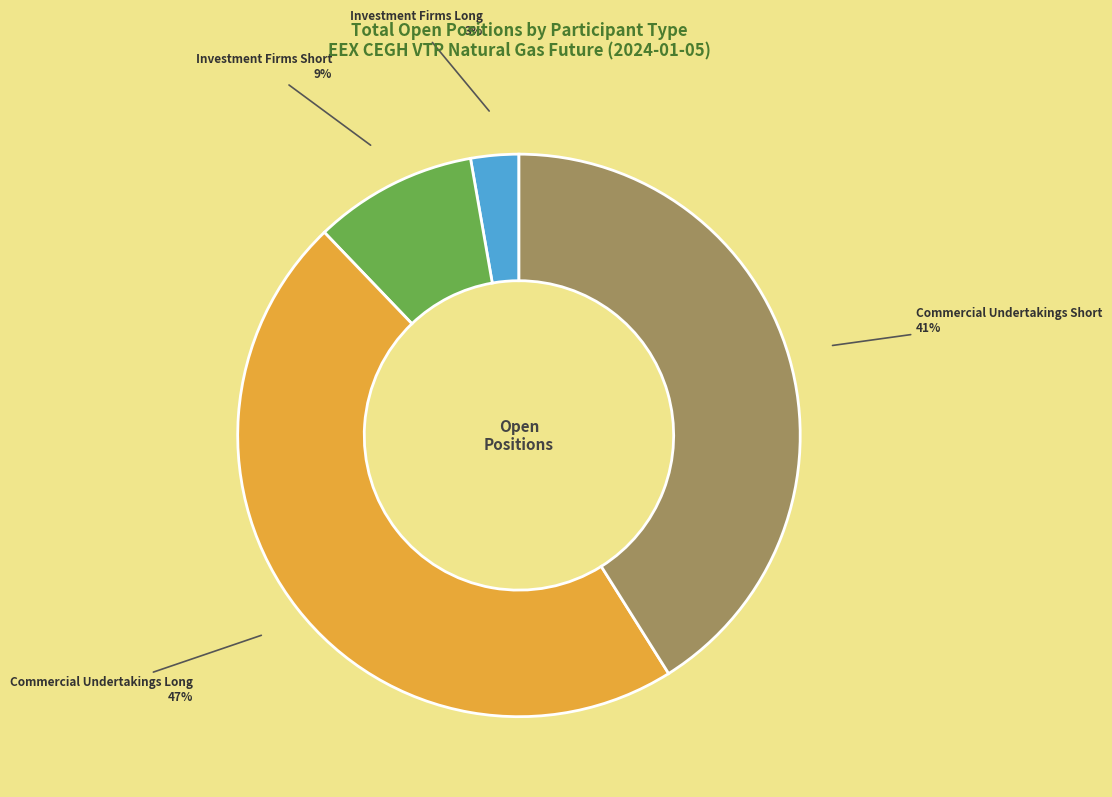

How many slices are in this pie chart?

4